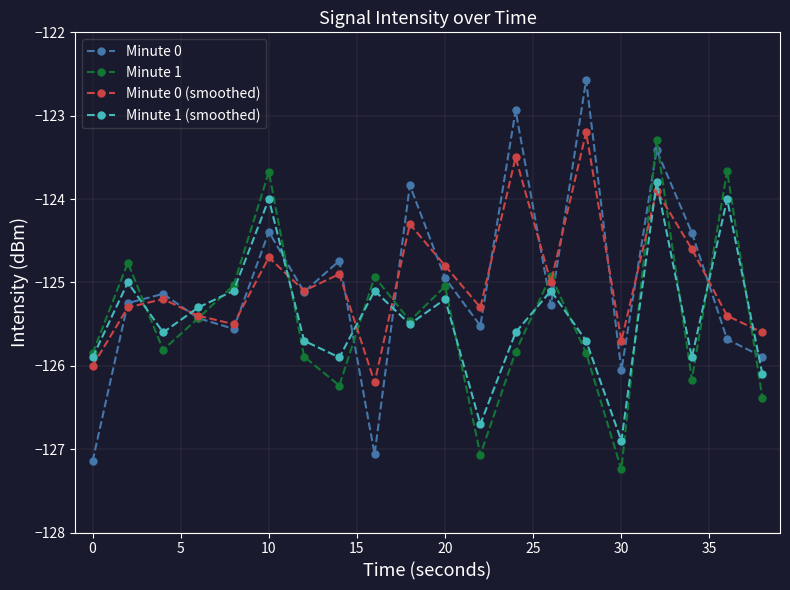

What is the value of the Minute 1 point at the 5th from the left?

-125.0